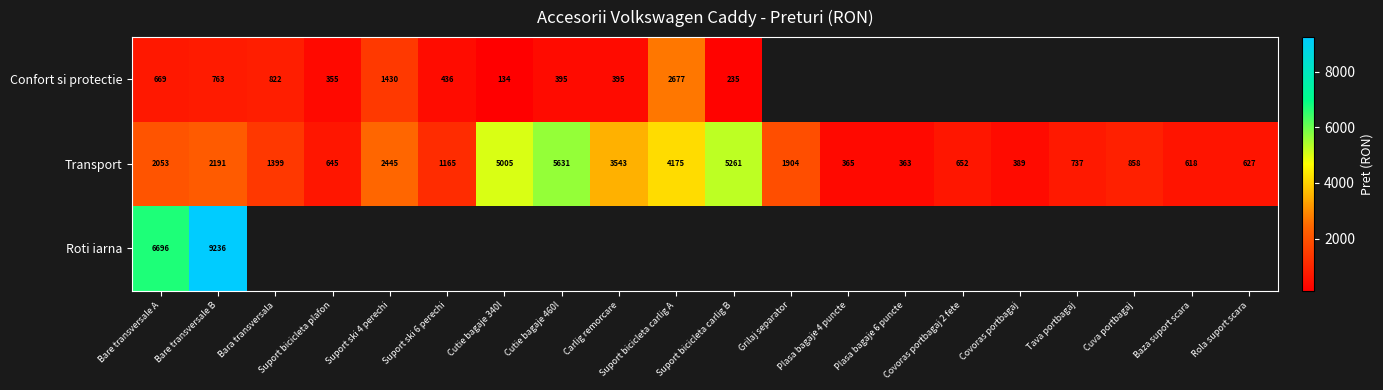

Count the number of data series in this chart.

3